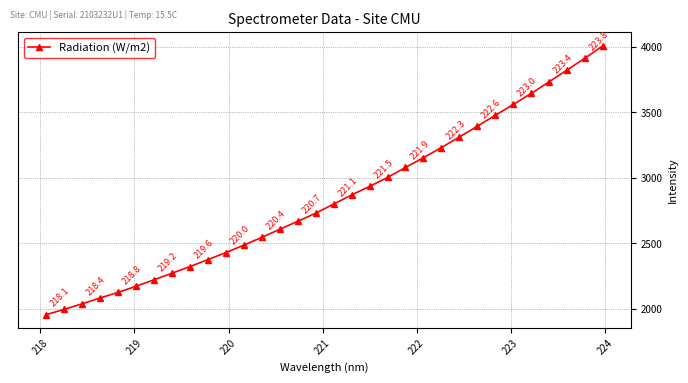

What is the difference between the maximum and second lowest values?

2015.1